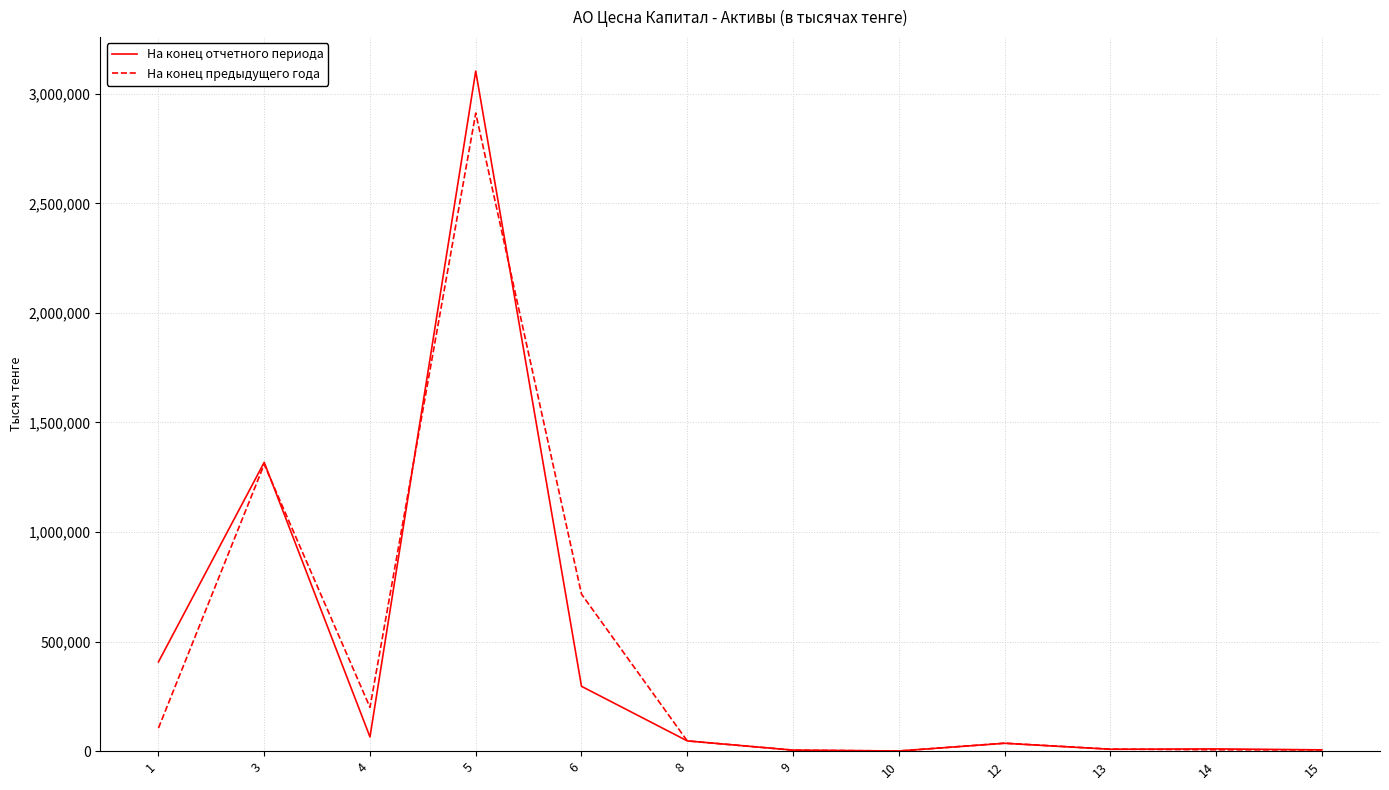

At which category is the sum across all series the highest?

5